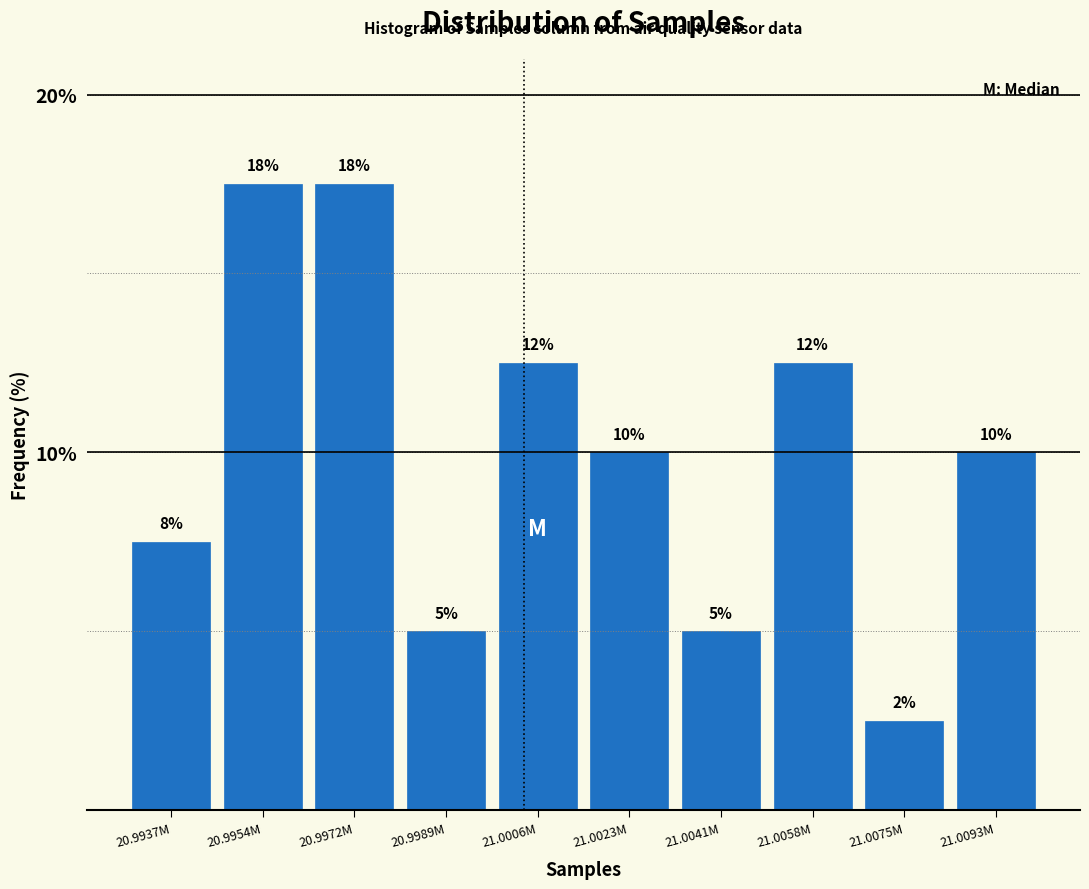

How many bars are there in total?

10